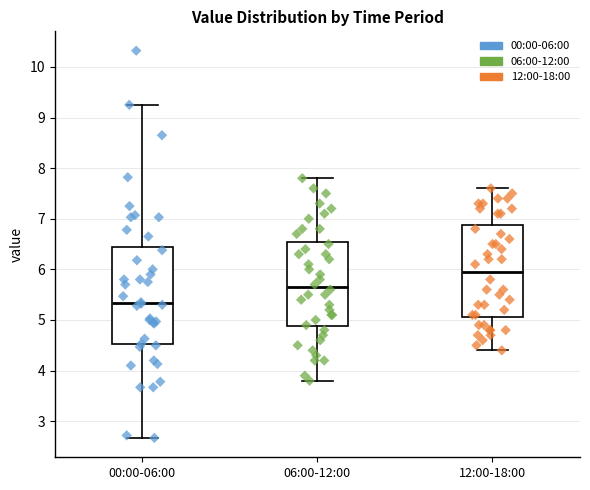

Which box's median line is the lowest?

00:00-06:00